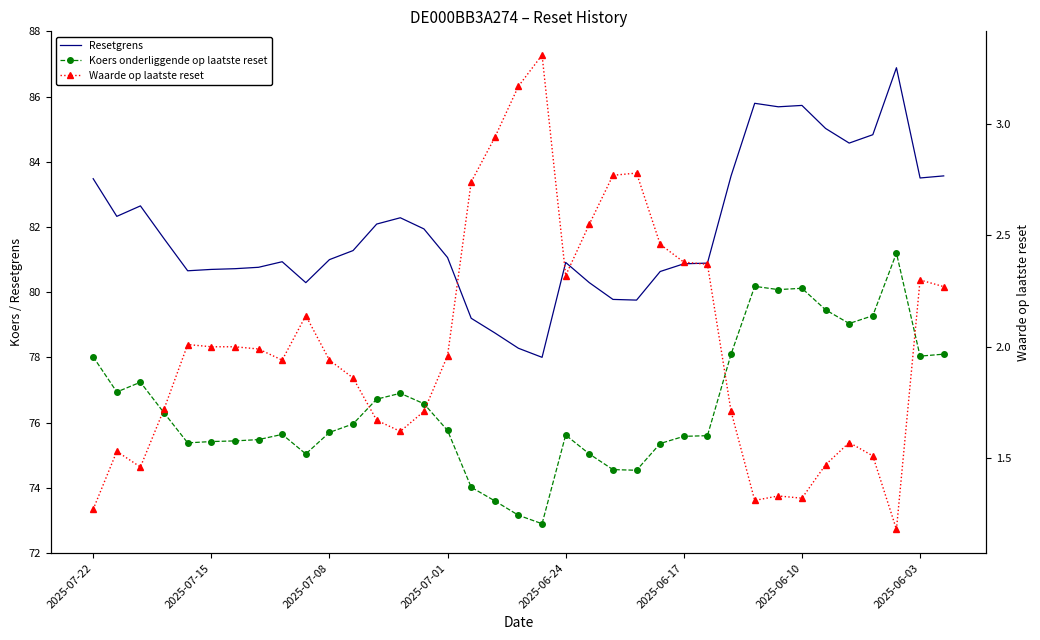

What is the approximate value of Waarde op laatste reset at 34?

1.2